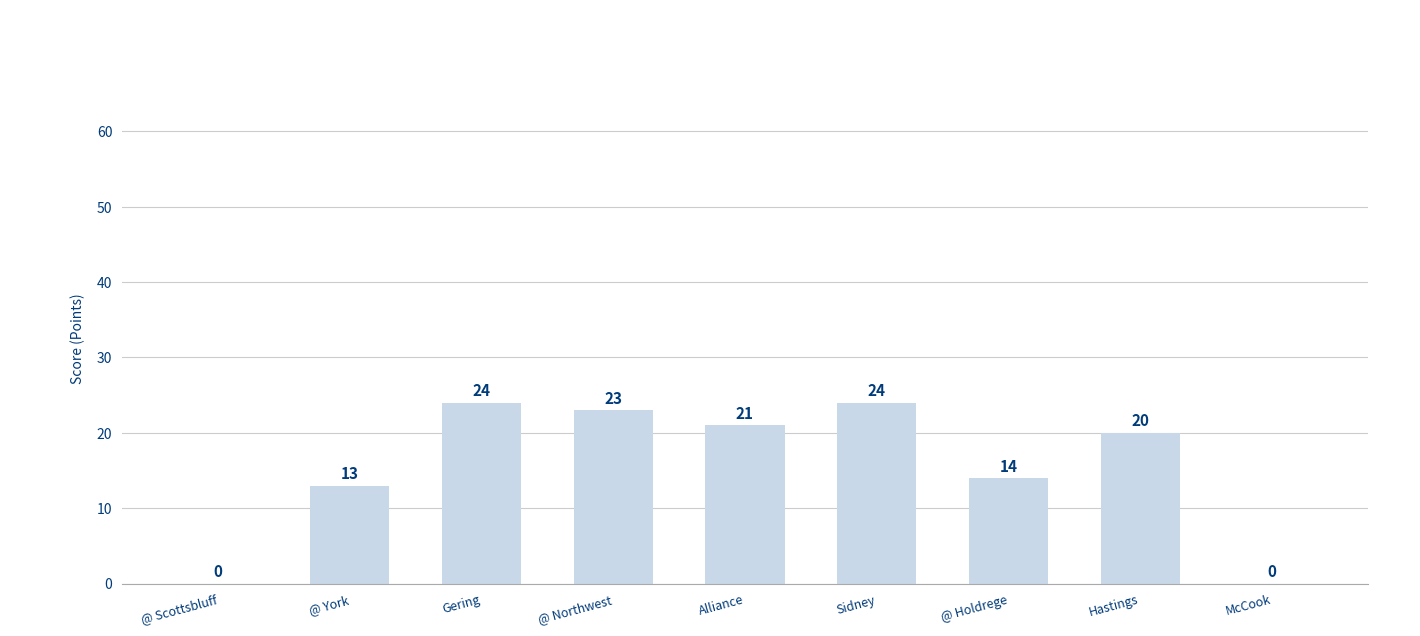

Reading left to right, list all the values displayed in this chart.

0	13	24	23	21	24	14	20	0